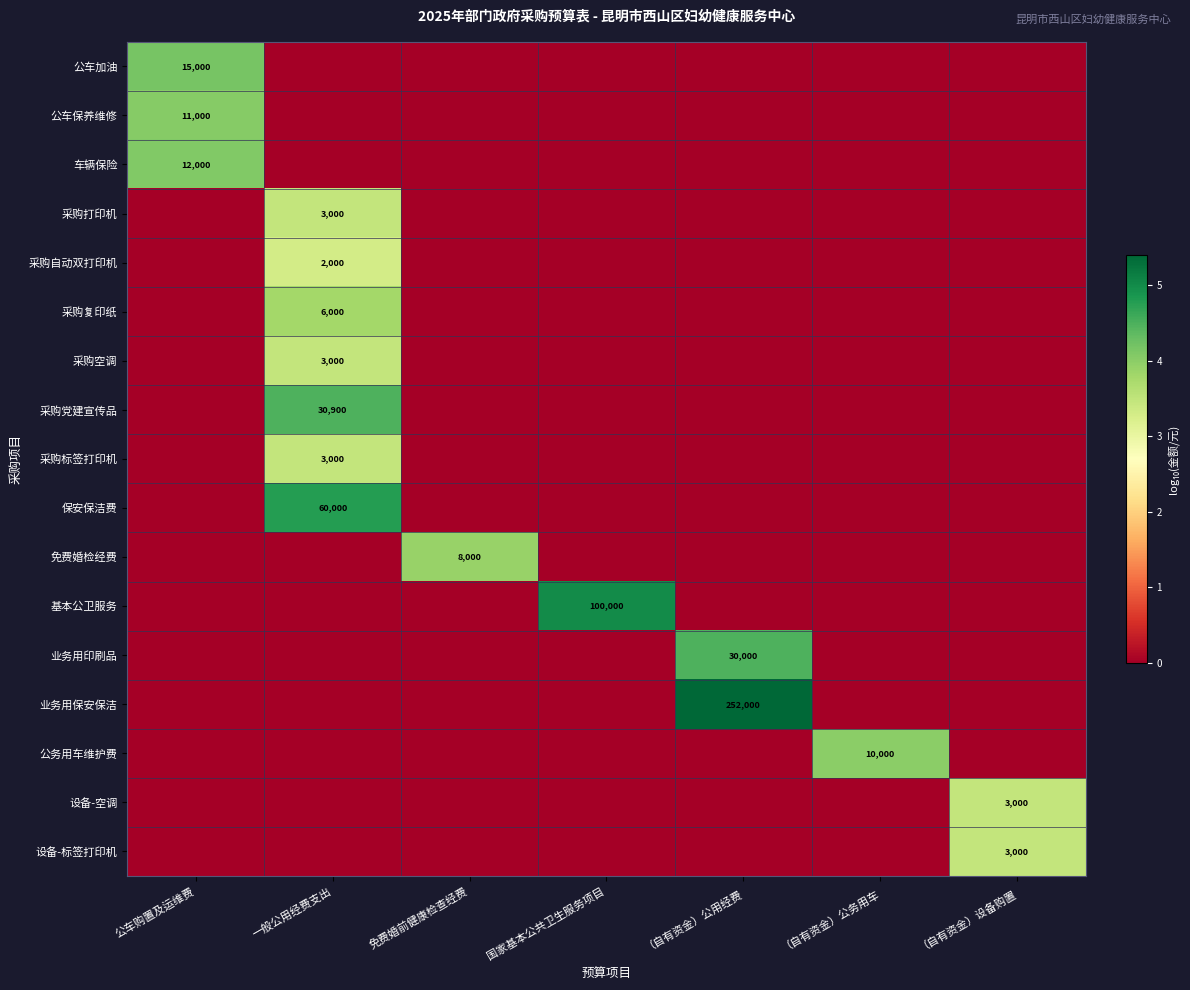

Is it true that 采购空调 equals 1333 at 一般公用经费支出?

False